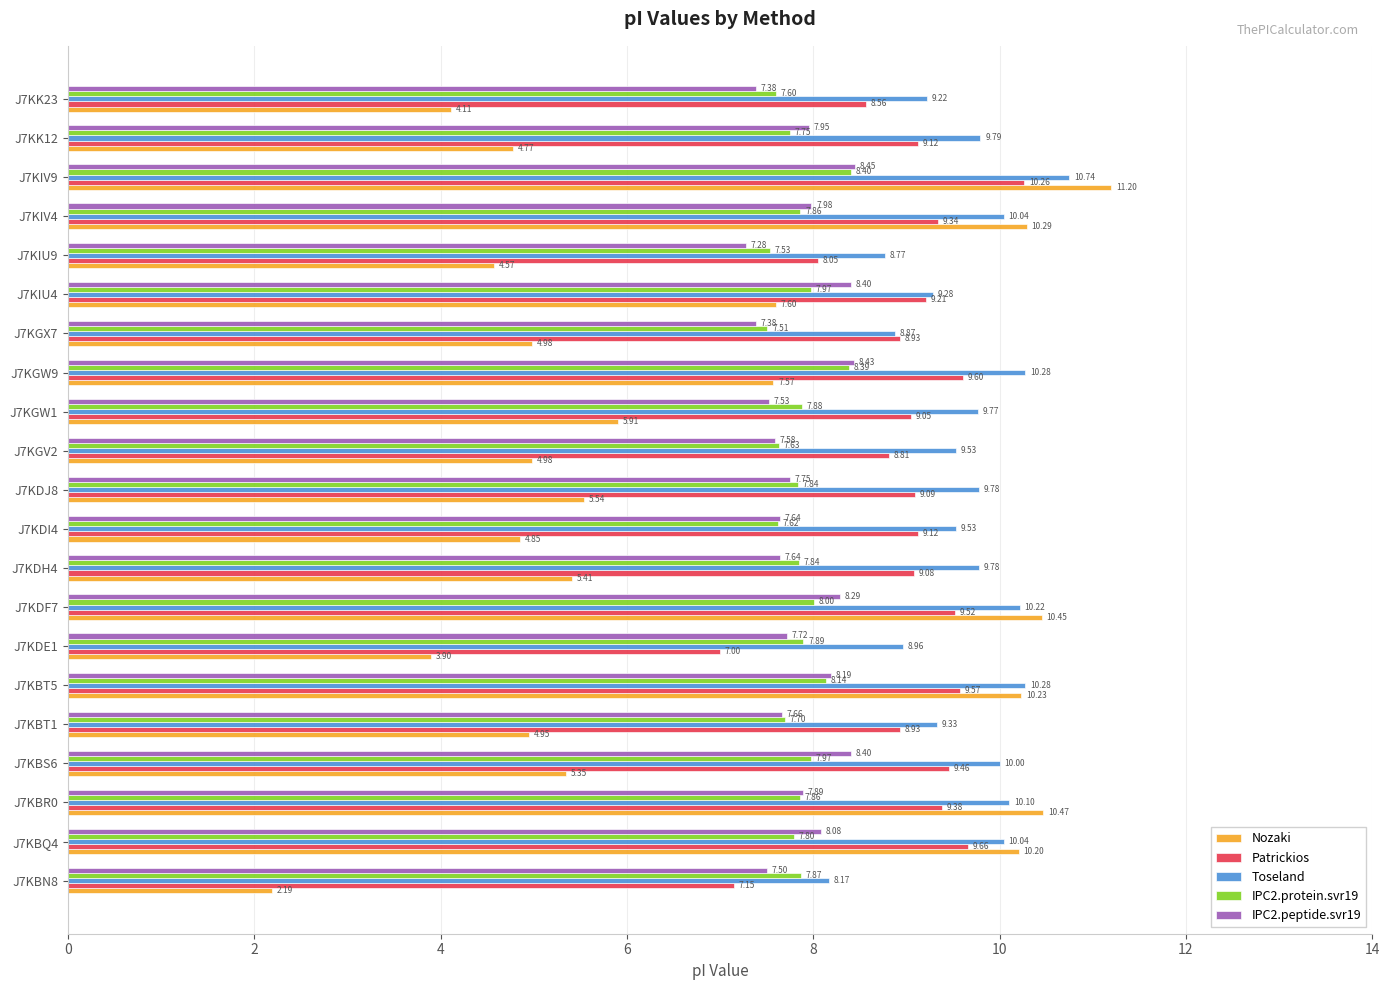

Which category has the highest value across all series?

J7KIV9